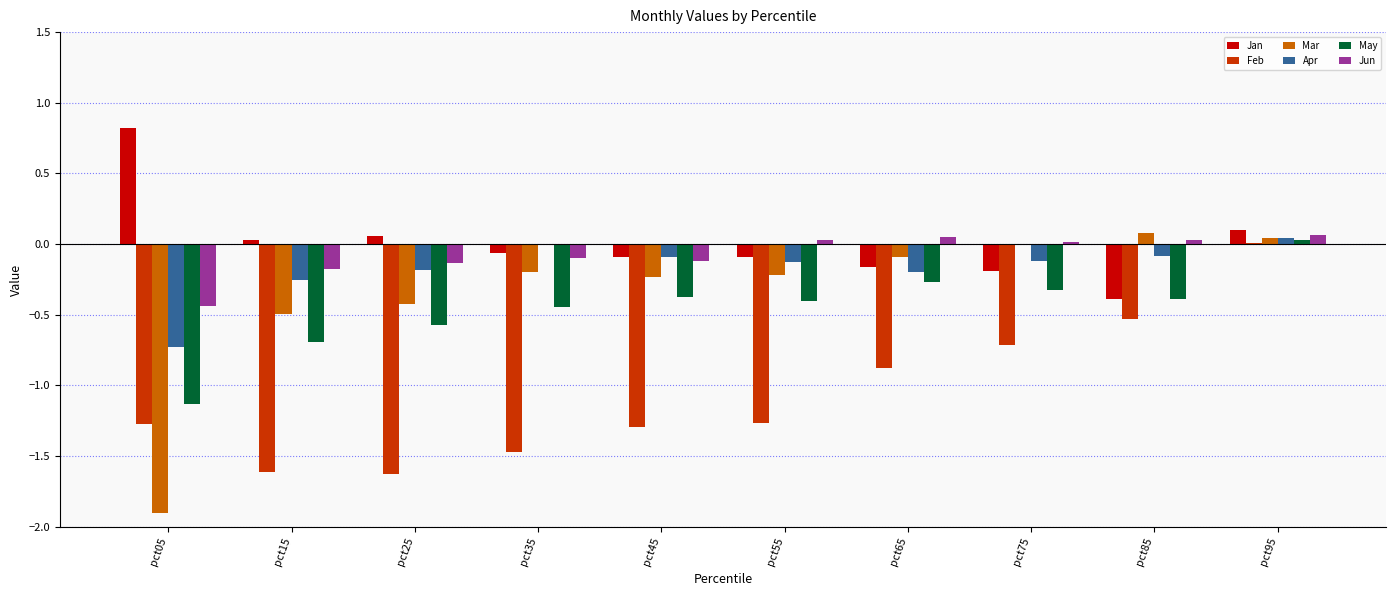

What is the maximum value shown in the chart?

0.8